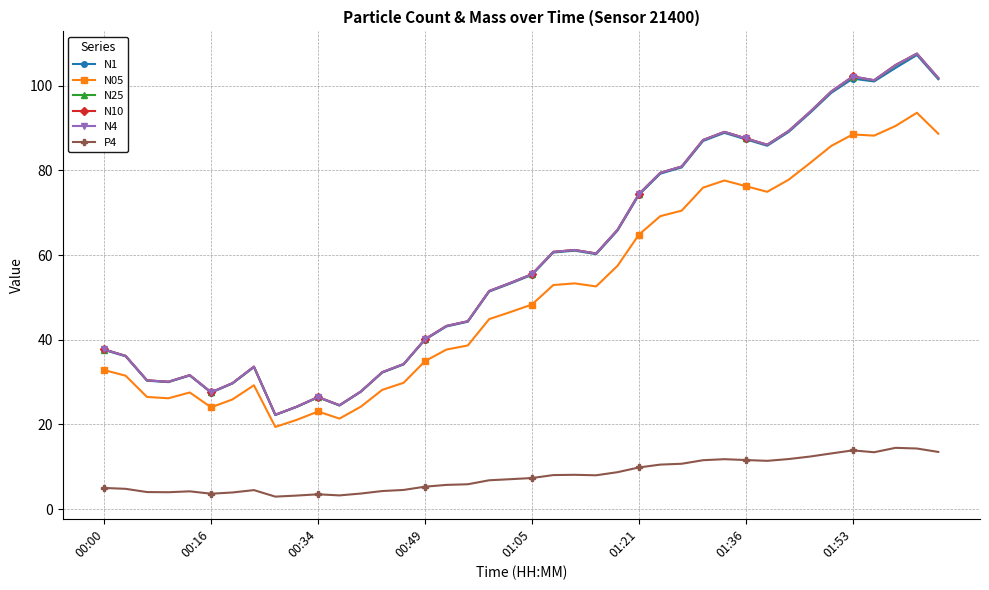

What is the value of the N1 point at the 31st from the left?

87.3